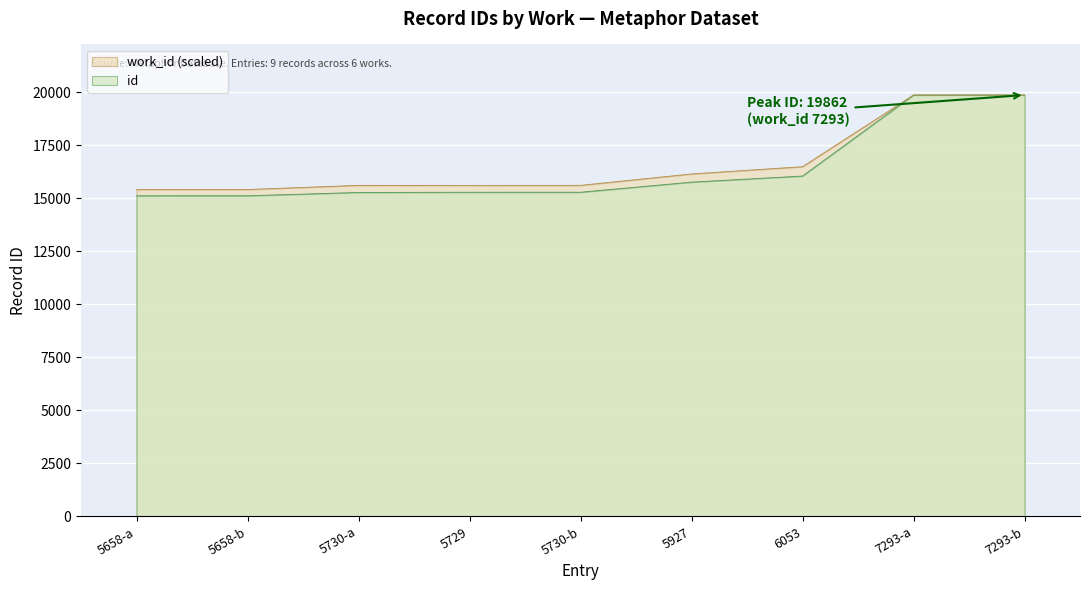

True or false: the data shows 5752 at 5730-a.

False